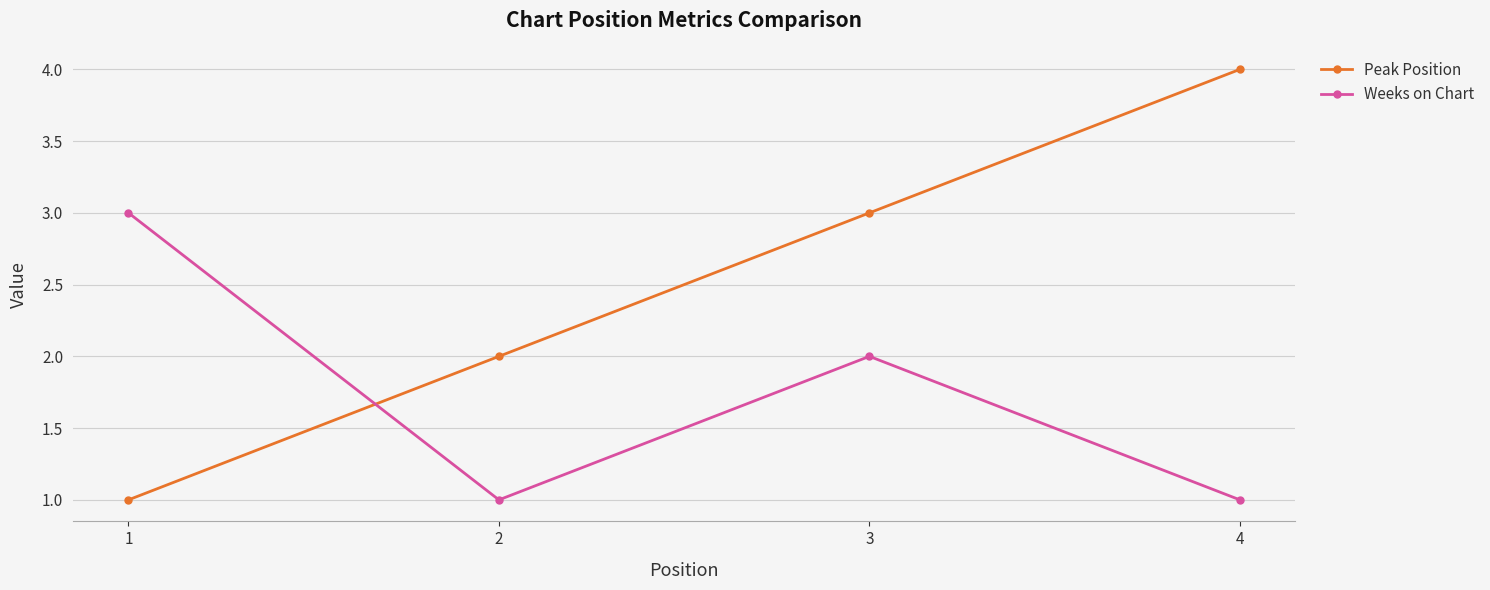

What is the smallest value displayed?

1